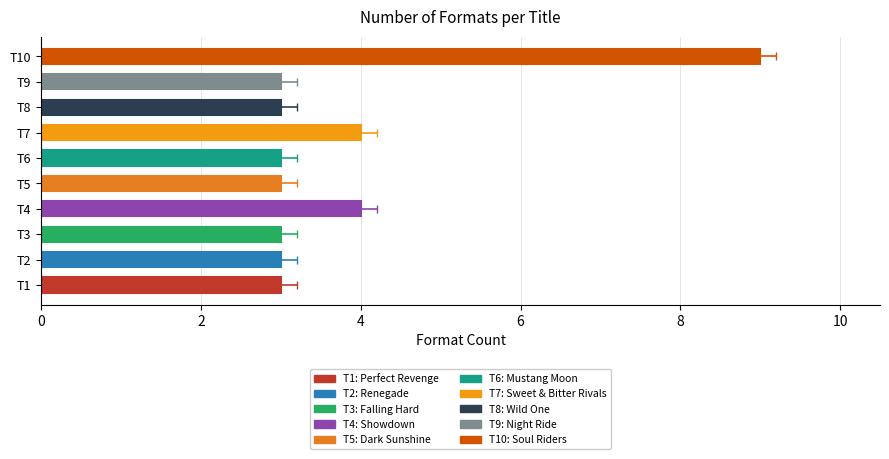

Reading right to left, what are all the values shown in this chart?

9	3	3	4	3	3	4	3	3	3